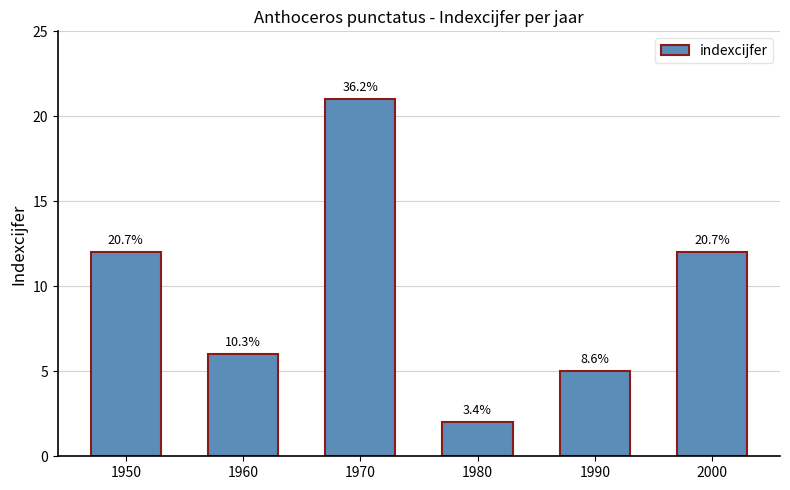

How many bars are there in total?

6